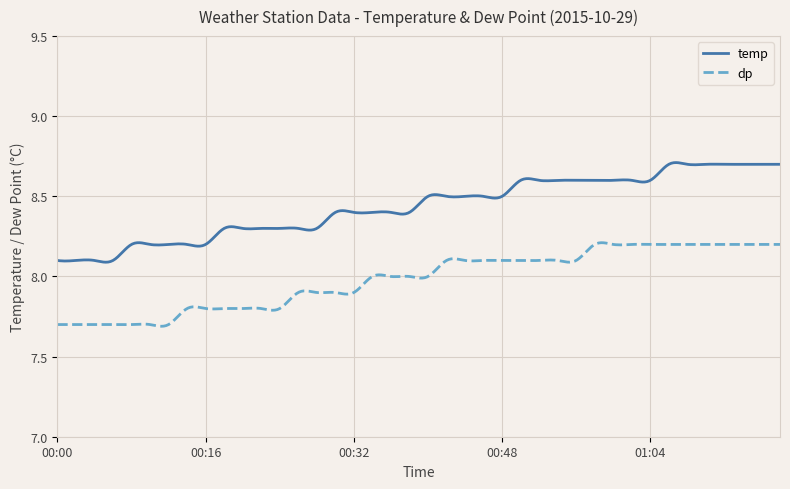

What is the difference between the maximum and minimum values in the dp series?

0.5